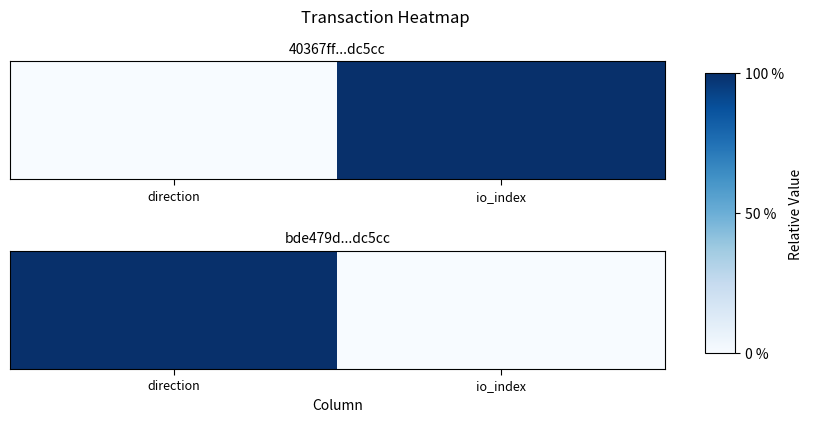

What is the maximum value shown in the chart?

1